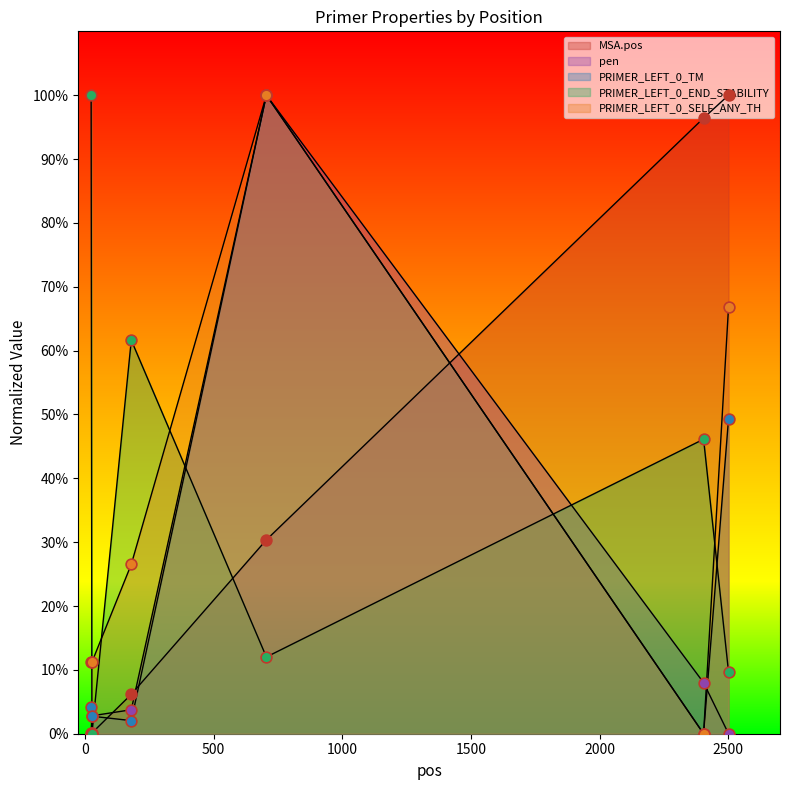

What are all the series names shown in the legend?

MSA.pos, pen, PRIMER_LEFT_0_TM, PRIMER_LEFT_0_END_STABILITY, PRIMER_LEFT_0_SELF_ANY_TH